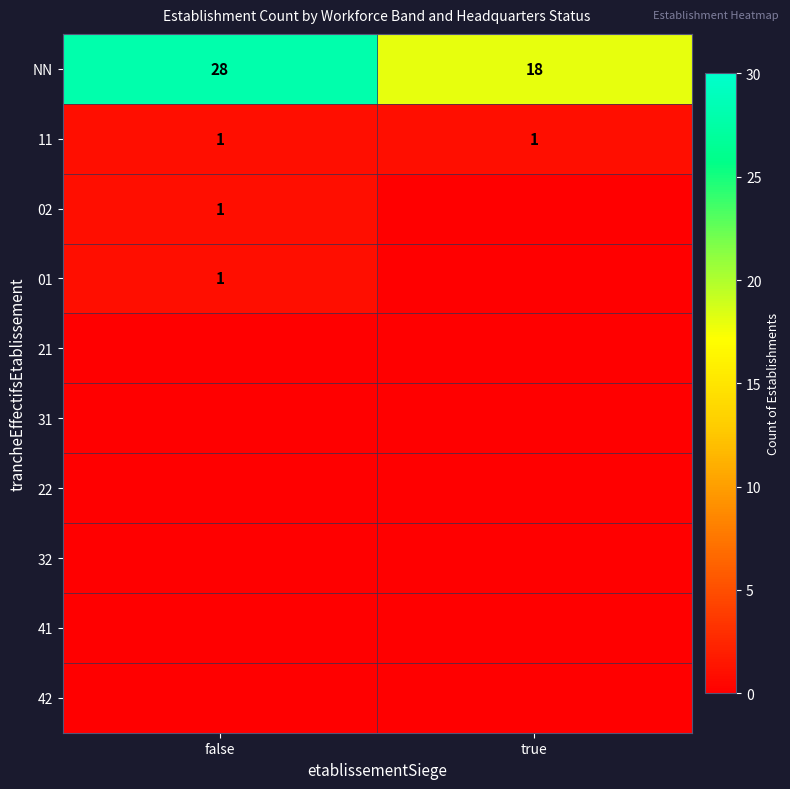

List the labels in order of NN value, smallest first.

true, false